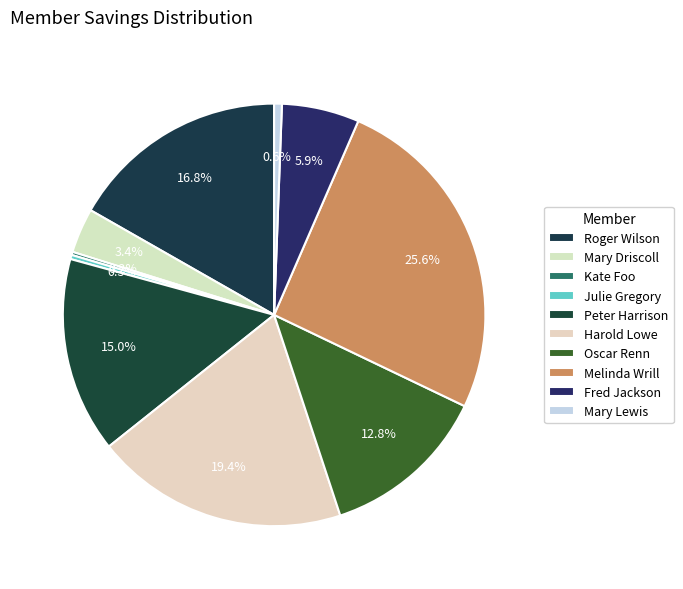

Rank the categories by value from highest to lowest.

Melinda Wrill, Harold Lowe, Roger Wilson, Peter Harrison, Oscar Renn, Fred Jackson, Mary Driscoll, Mary Lewis, Julie Gregory, Kate Foo